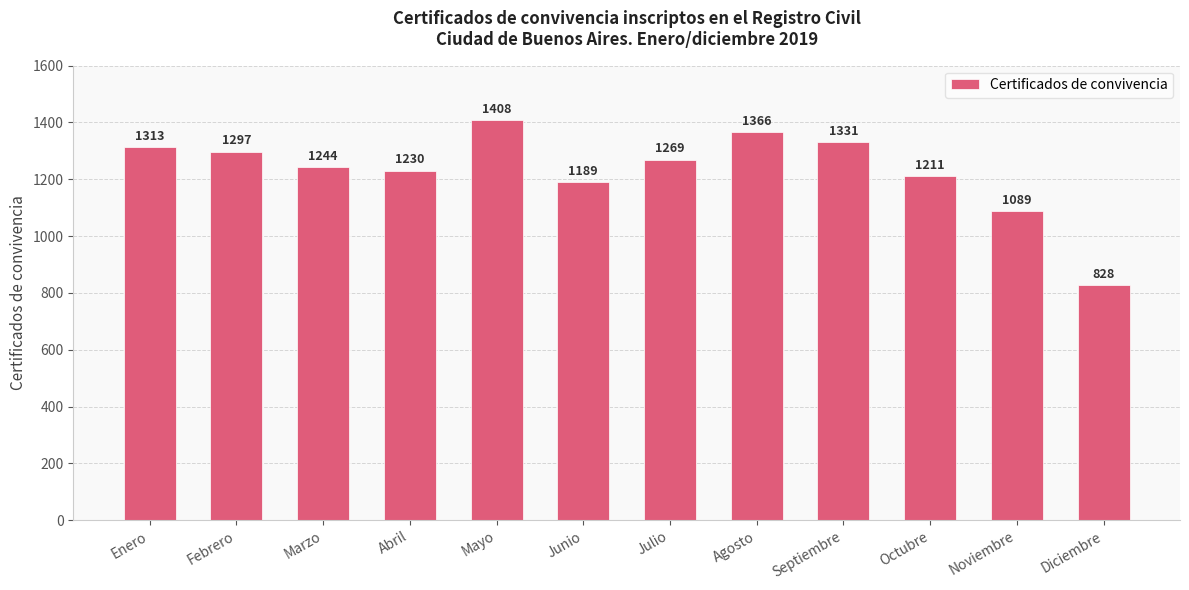

What is the value of the 4th bar from the left?

1230